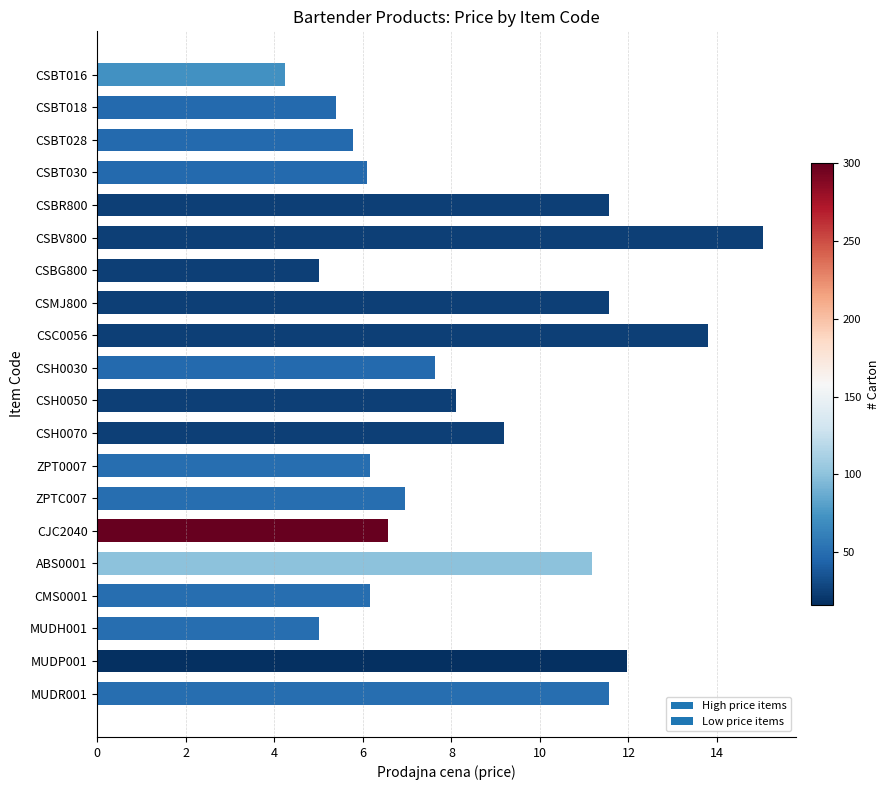

At which category does the chart reach its minimum across all series?

CSBT016